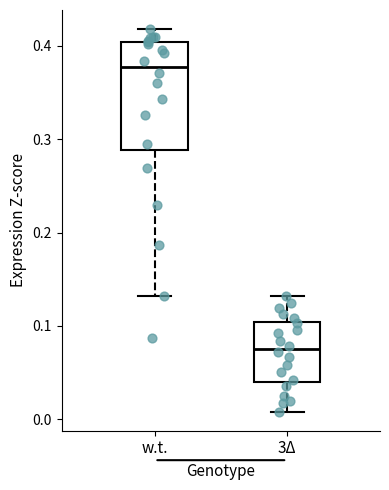

Reading left to right, transcribe this box plot: for each box, give where its median line is, the range the box spans, and where its two whiskers end, as read against the y-axis. The values are not printed on the chart, so give them approximately, as read against the axis.

w.t.: median 0.38, box 0.29 to 0.40, whiskers 0.13 to 0.42
3Δ: median 0.07, box 0.04 to 0.10, whiskers 0.01 to 0.13